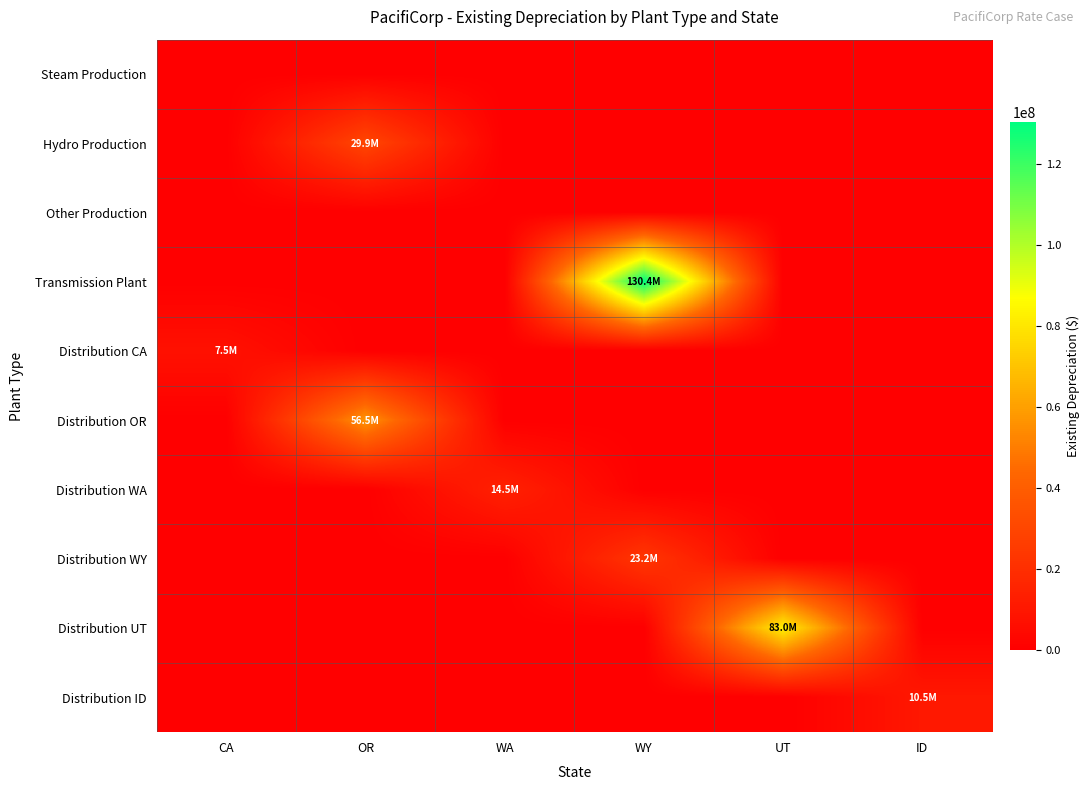

Which series has the largest total across all categories?

Transmission Plant